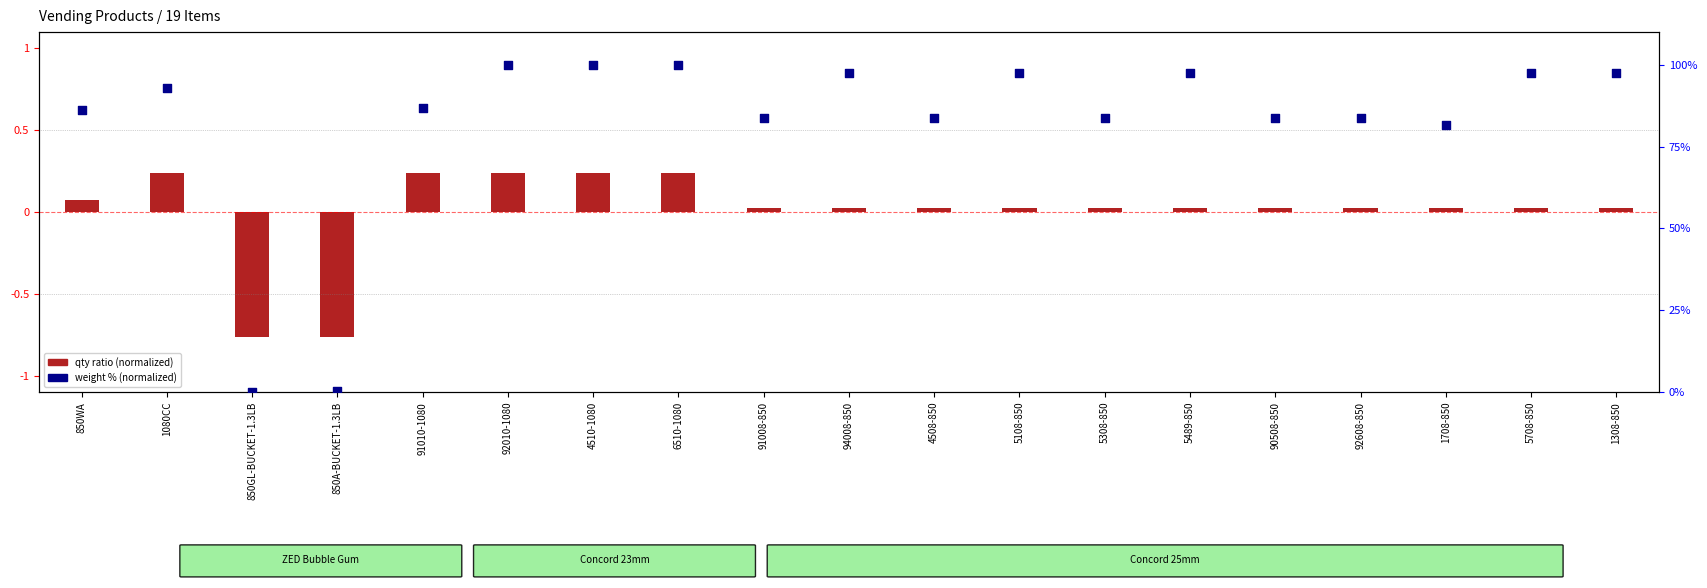

Which series contains the lowest Y value?

qty ratio (normalized)